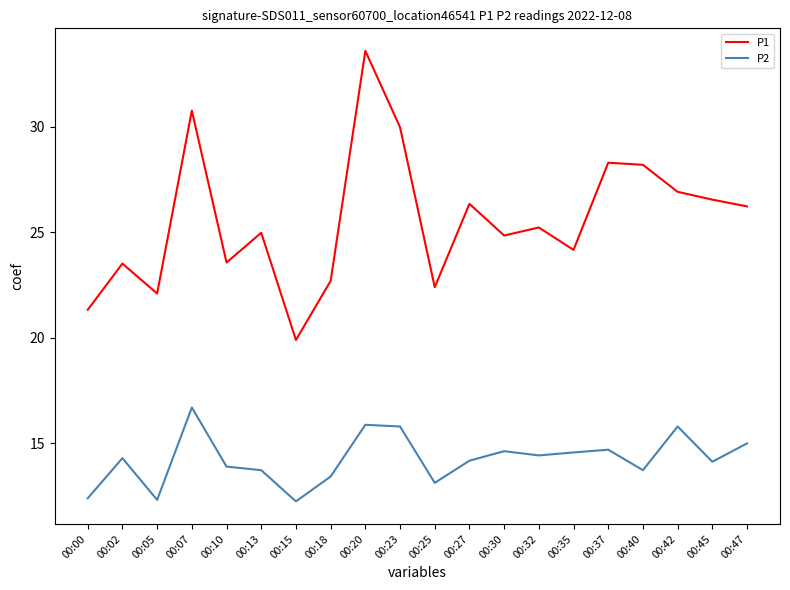

What is the total value across all series at 00:47?

41.2